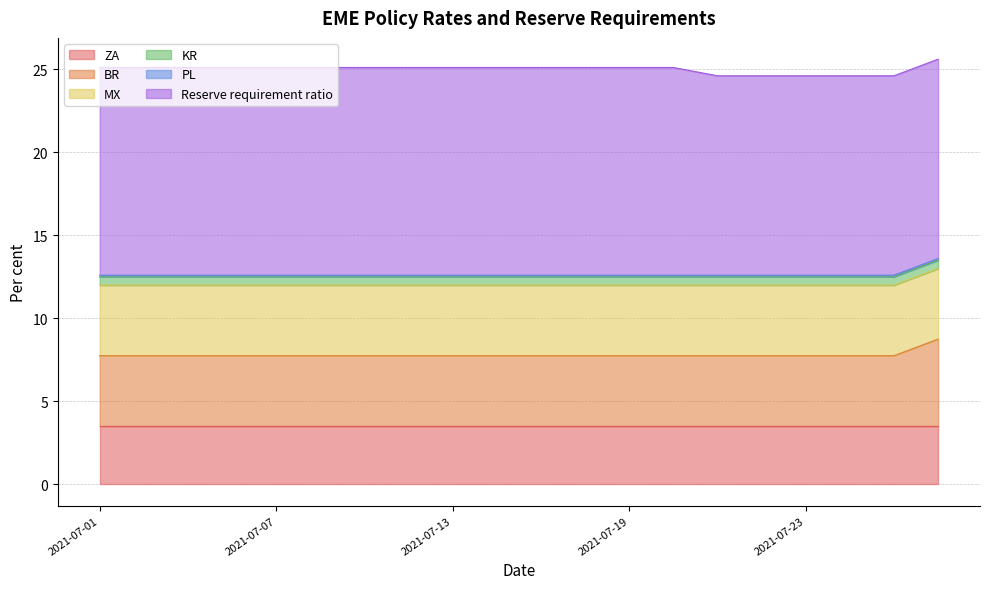

Which category has the highest value in the BR series?

2021-08-05